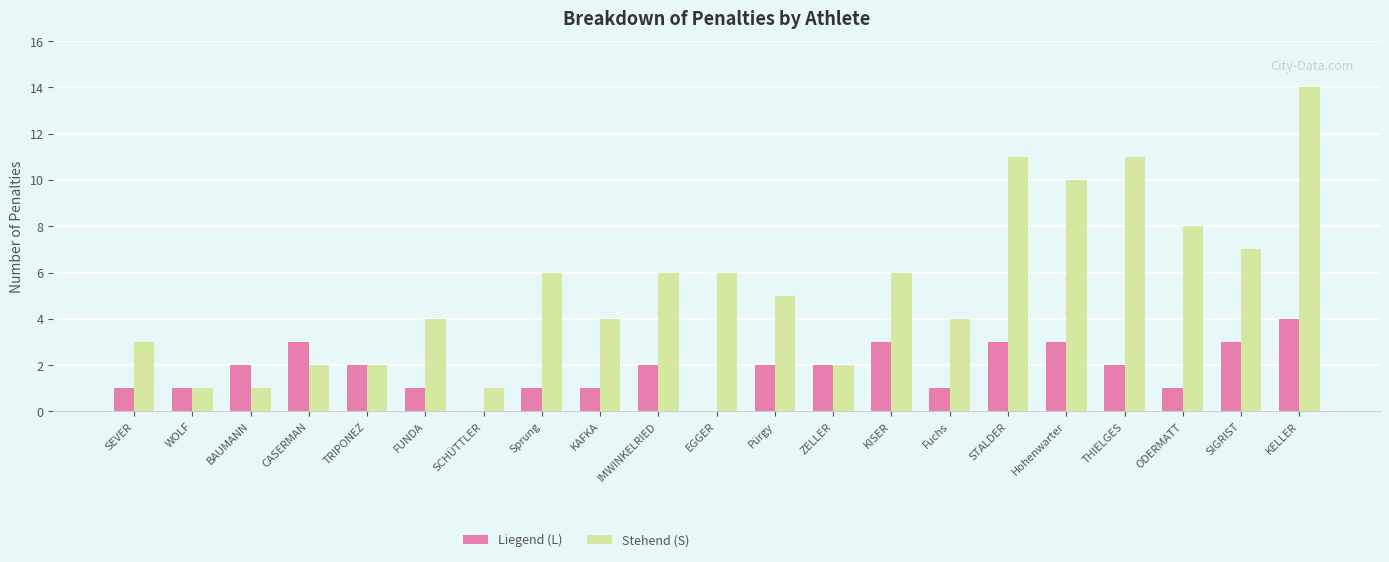

True or false: Stehend (S) has a value of 2 at KAFKA.

False